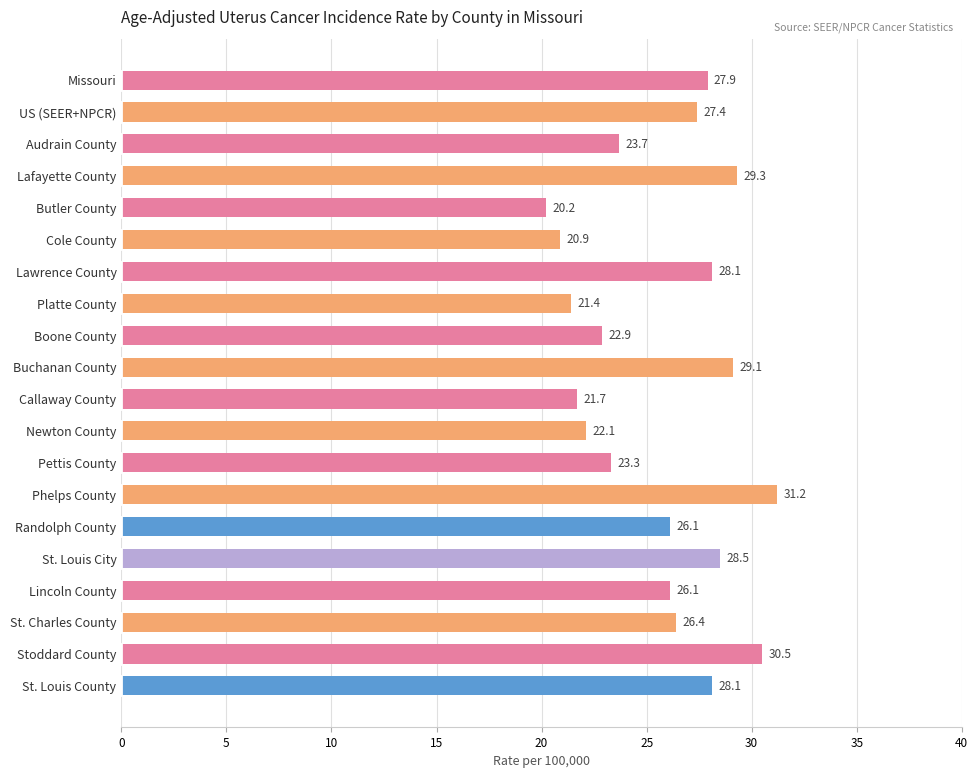

Which has a higher value, Phelps County or Platte County?

Phelps County